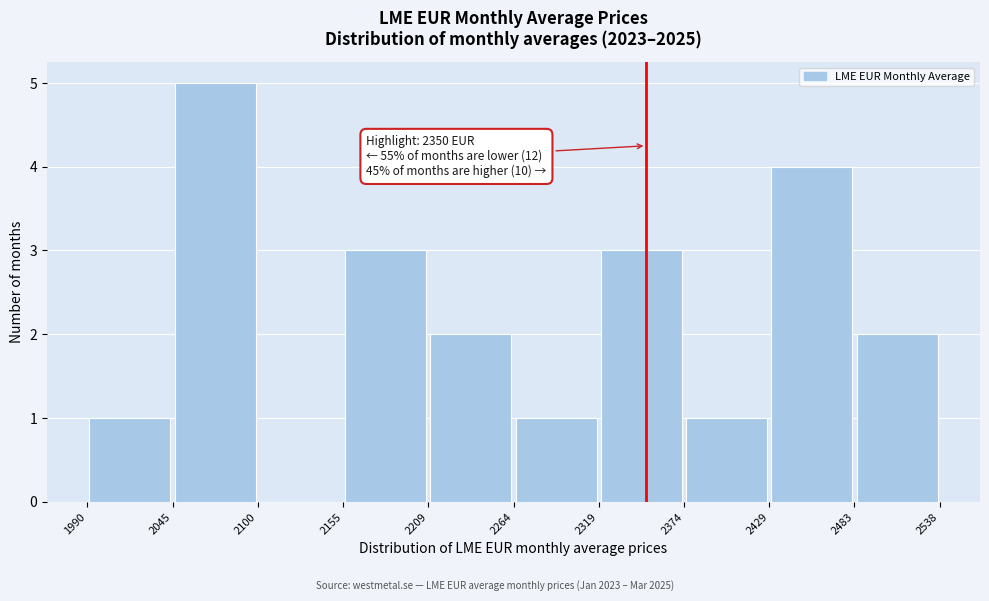

Over which range of the x-axis is the bar tallest?

2045 to 2100